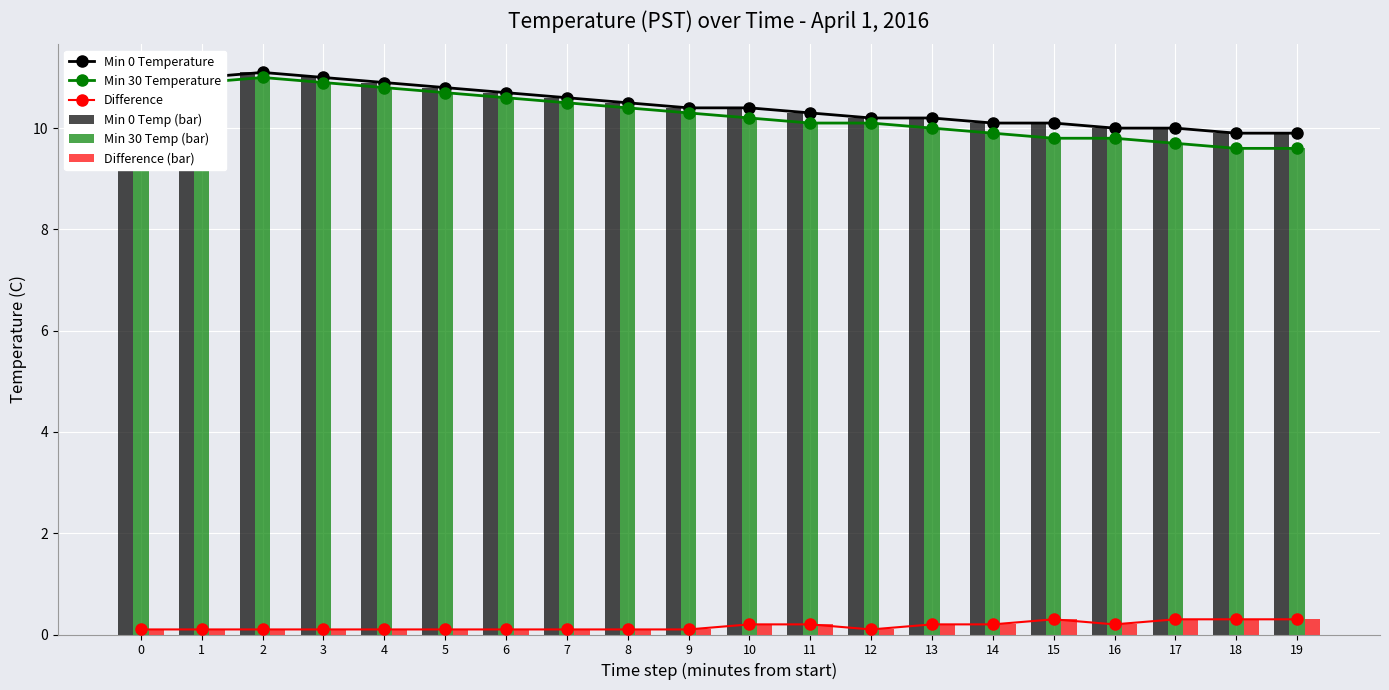

How many data points in Min 30 Temperature are above 10?

13